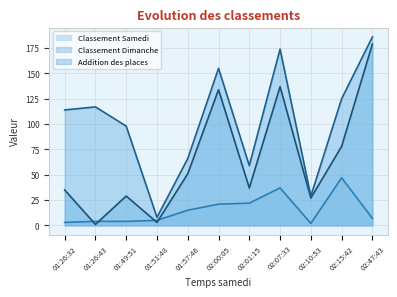

Where is the first local maximum for Addition des places?

01:26:43